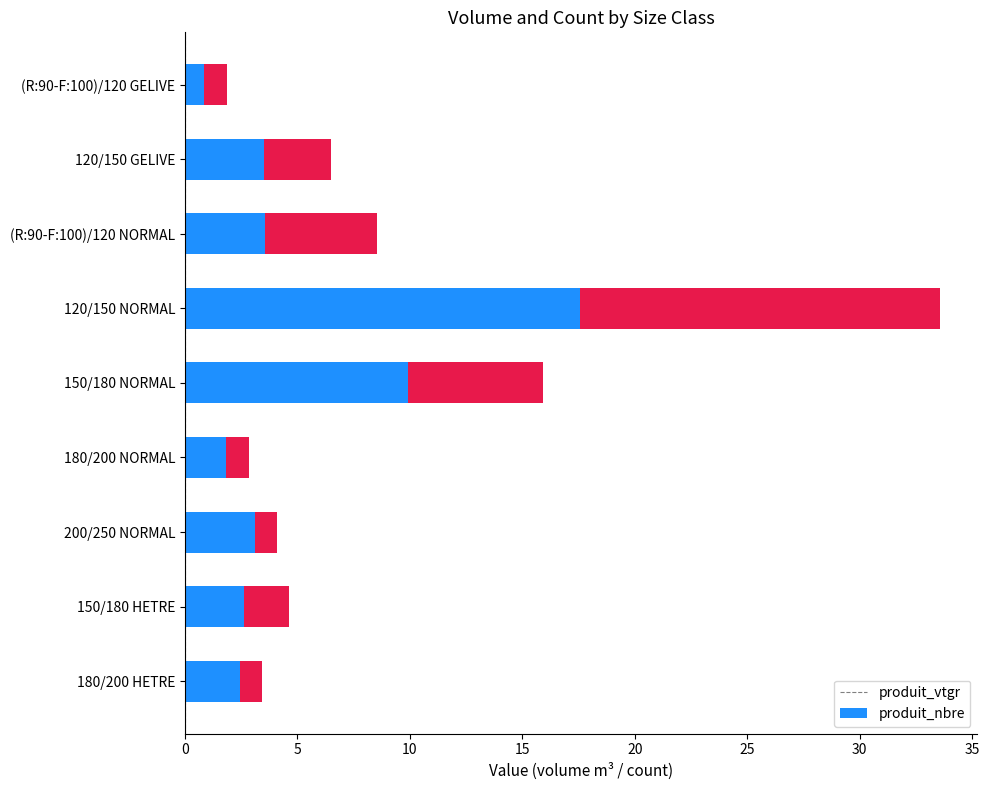

What is the minimum value for produit_vtgr?

0.9